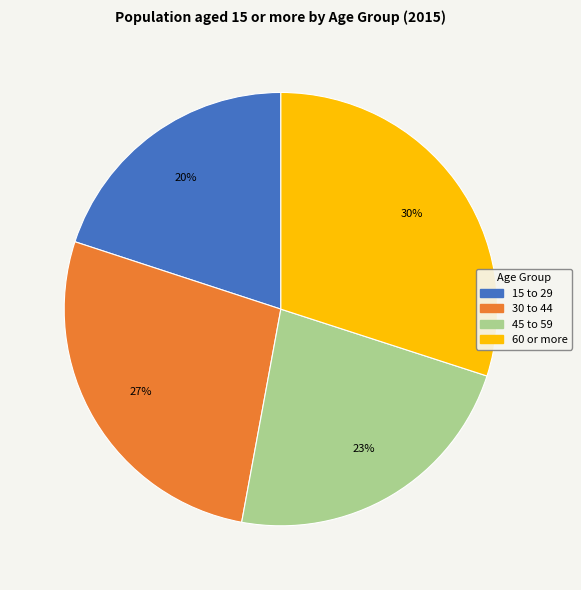

To the nearest percent, what percentage of the pie is 30 to 44?

27%